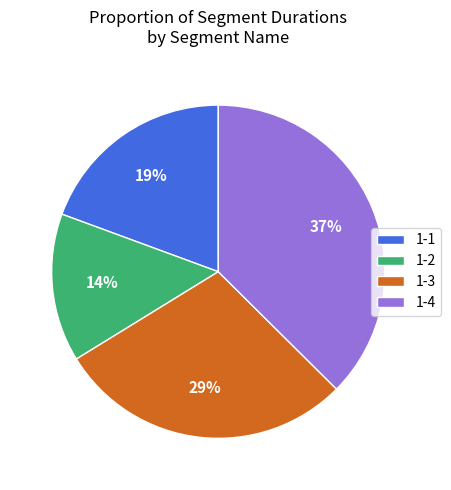

Between 1-4 and 1-1, which is larger?

1-4